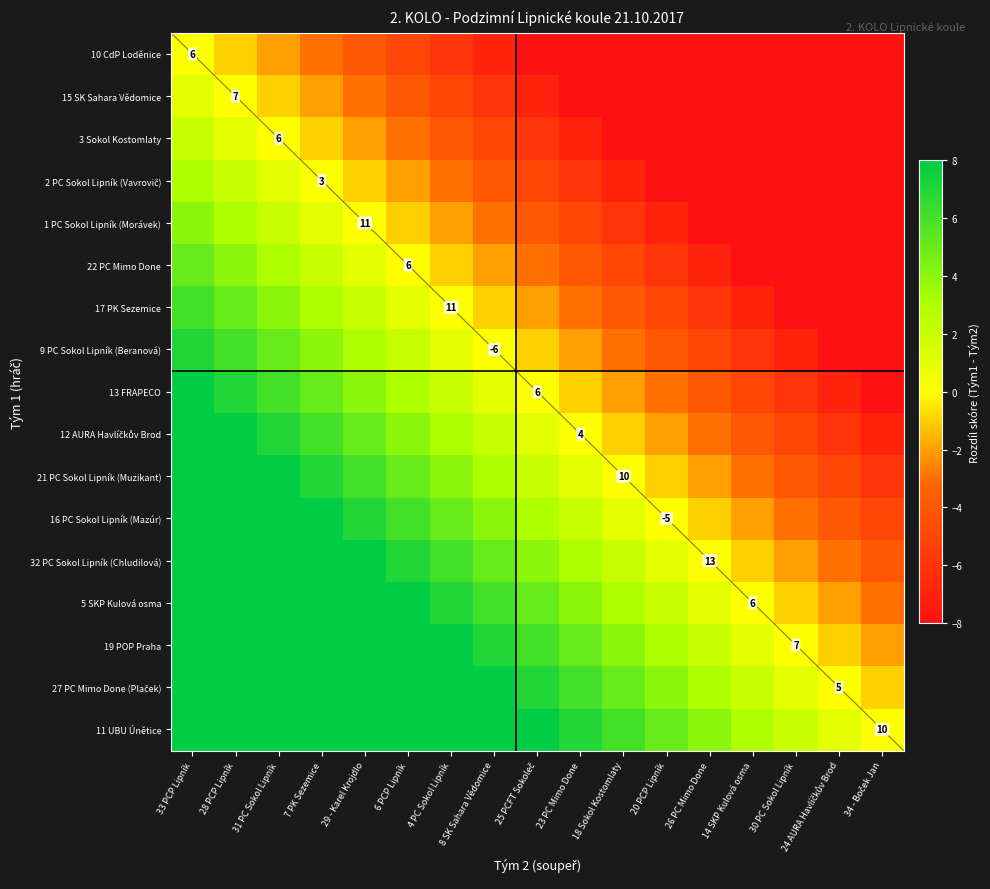

How many categories are shown in the chart?

17